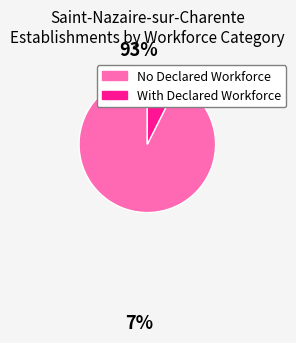

Is there any slice that represents more than half of the pie?

Yes